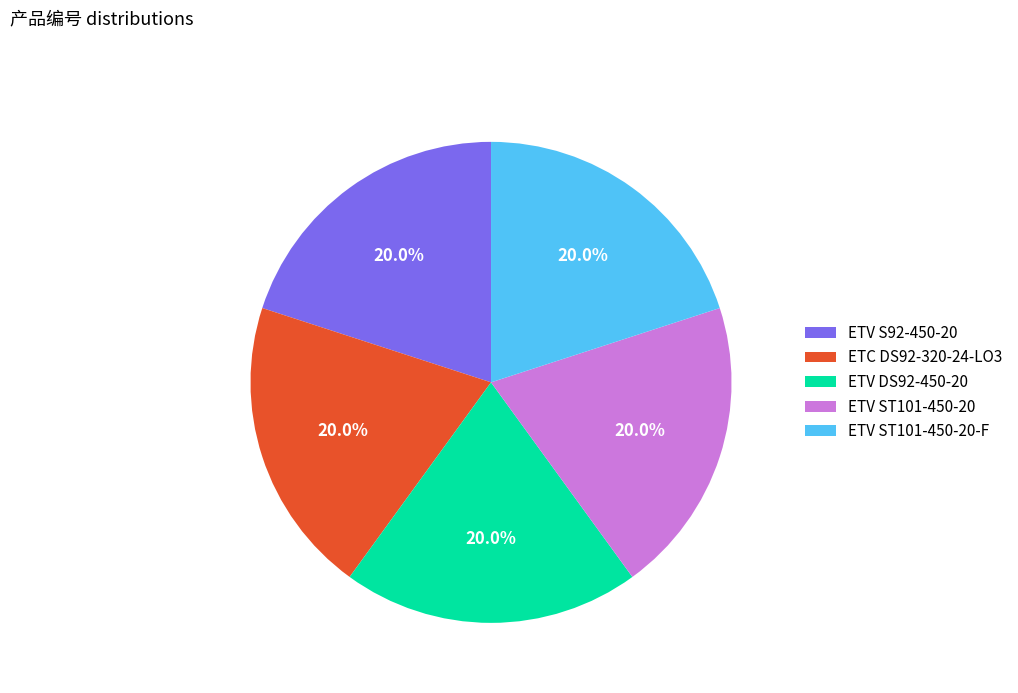

Count the number of slices in the pie.

5